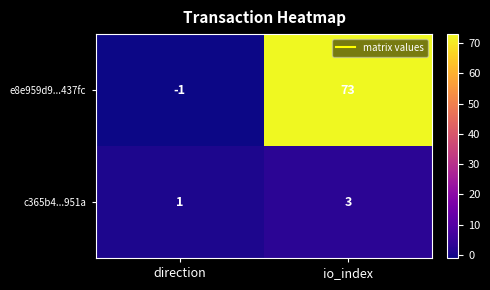

Rank the series by their average value, from highest to lowest.

e8e959d9...437fc, c365b4...951a